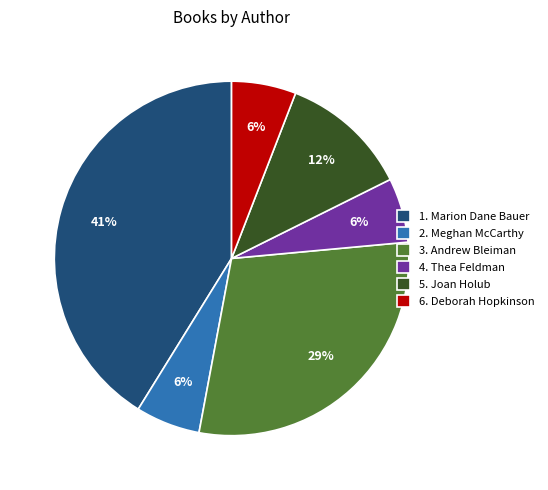

Is it true that 4. Thea Feldman is 6% of the pie?

True